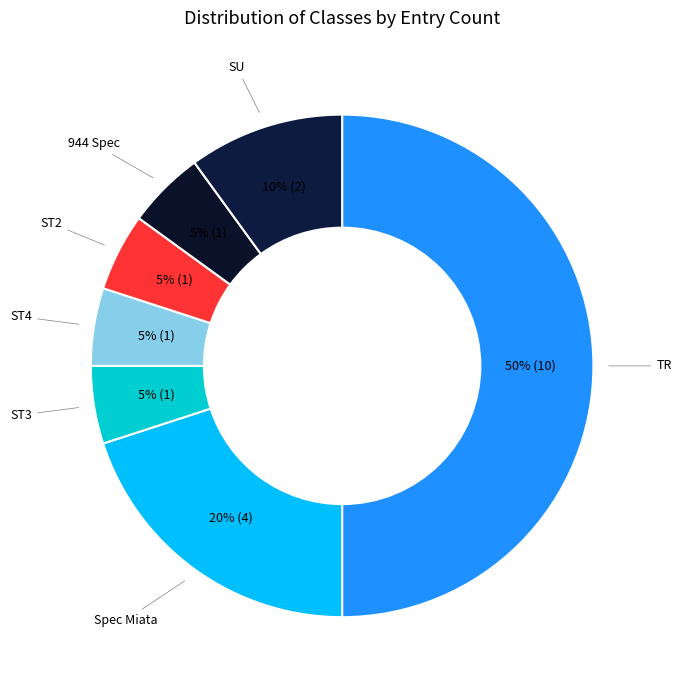

Combined, do ST3 and ST2 account for over 50%?

No